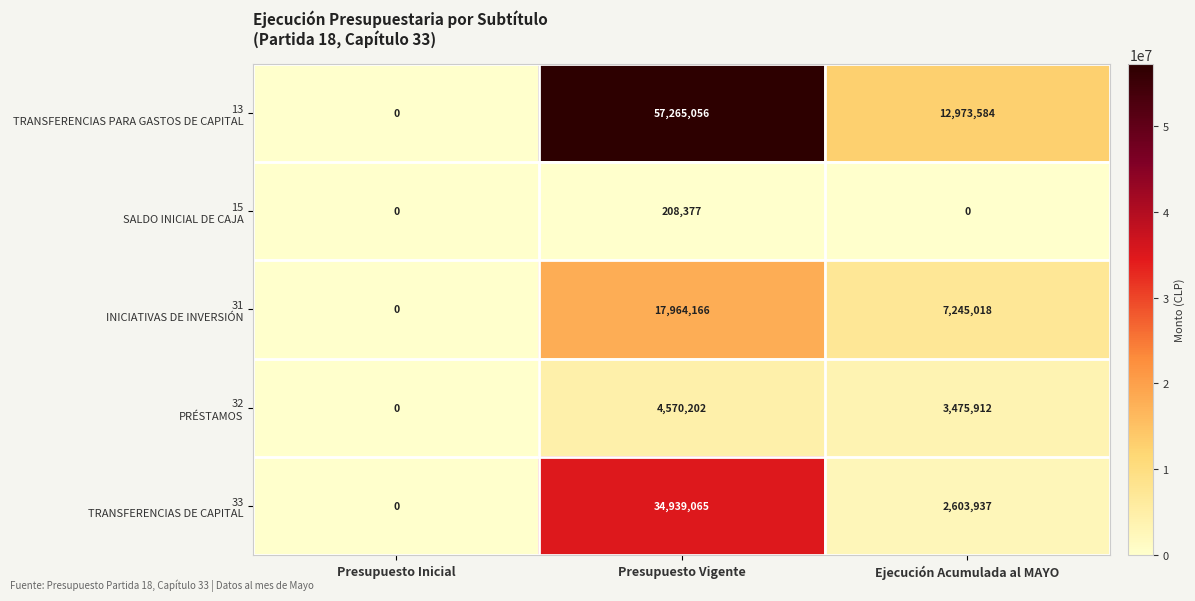

How many data points does each series have?

3